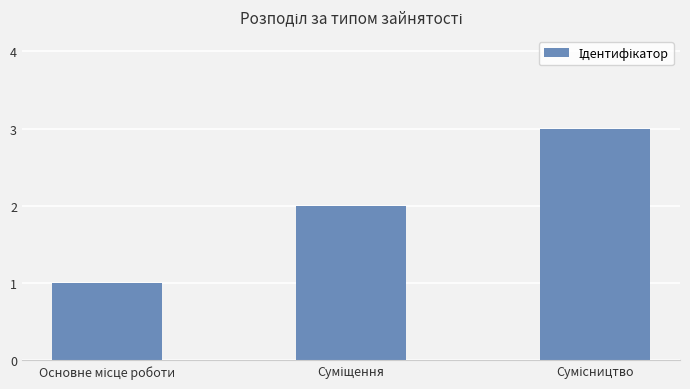

What is the greatest value displayed?

3